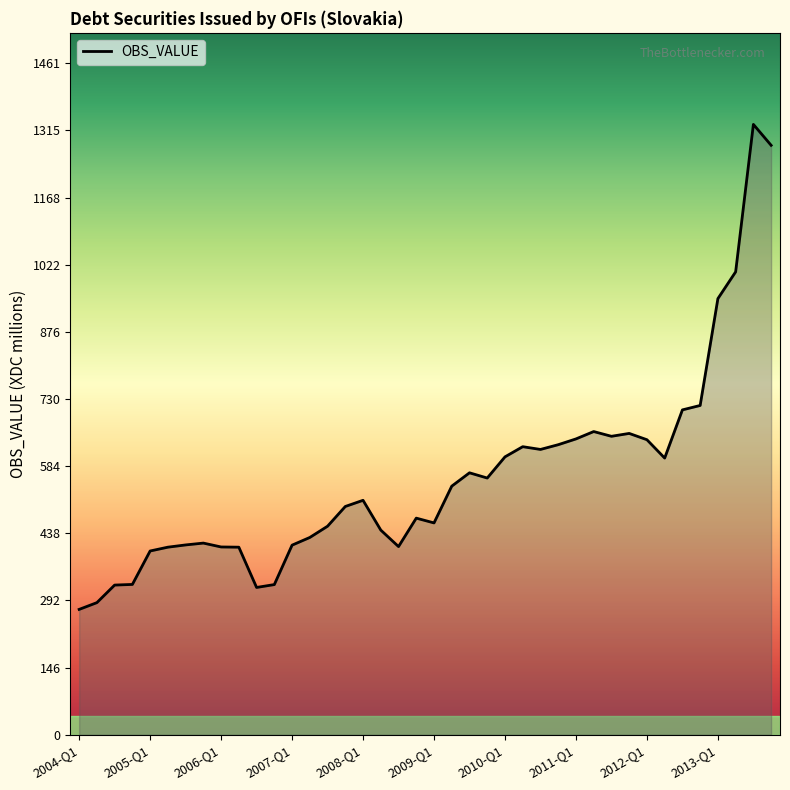

What is the maximum value shown in the chart?

1327.8